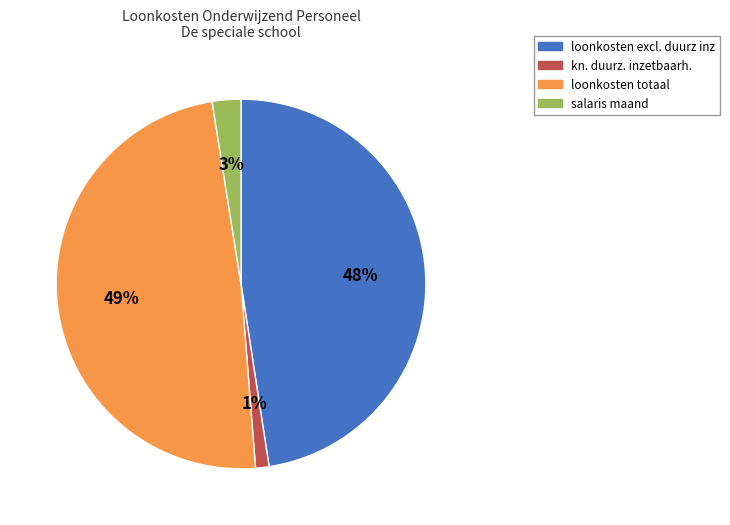

Is it true that salaris maand is 3% of the pie?

True